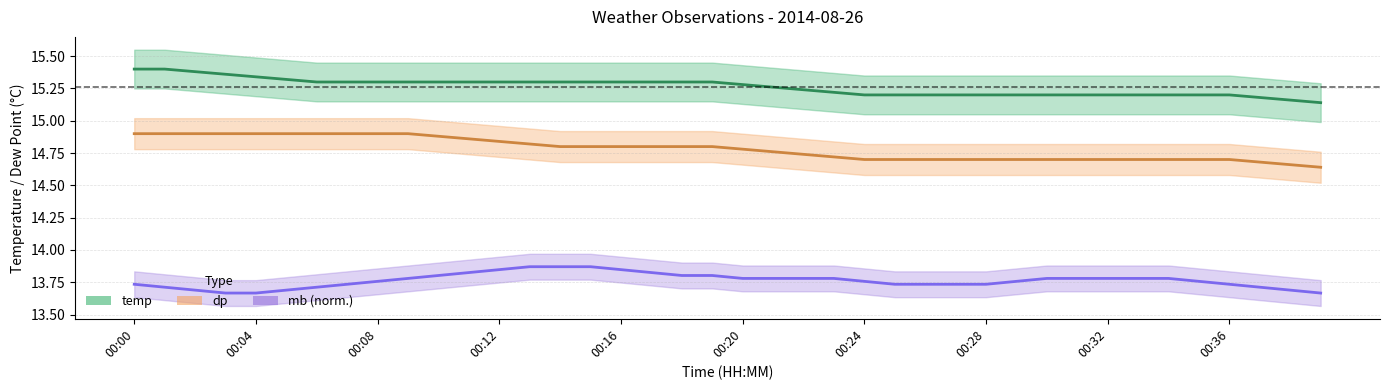

True or false: temp and mb (norm.) cross at least once.

False